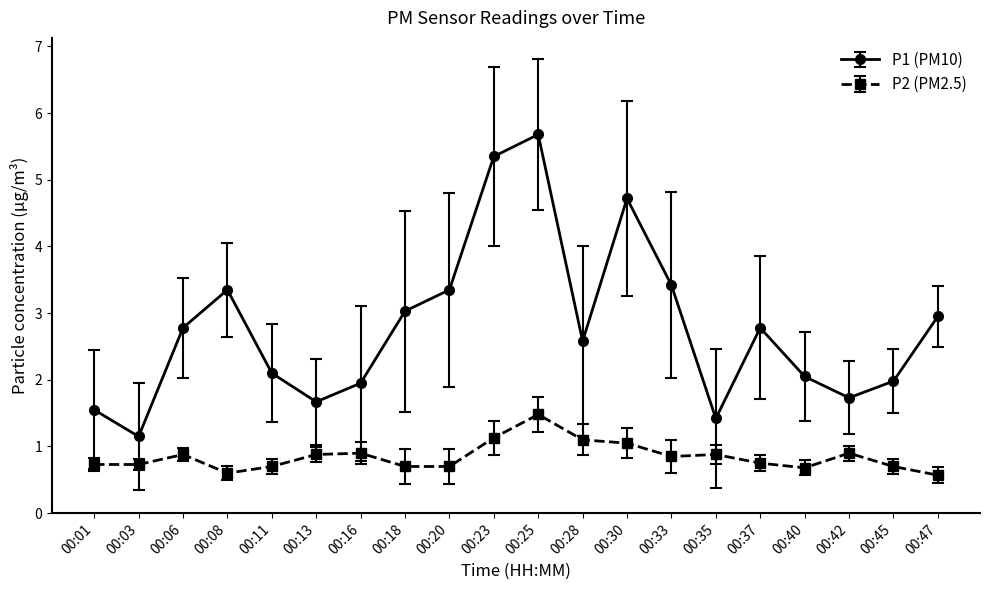

At which category is the sum across all series the highest?

00:25